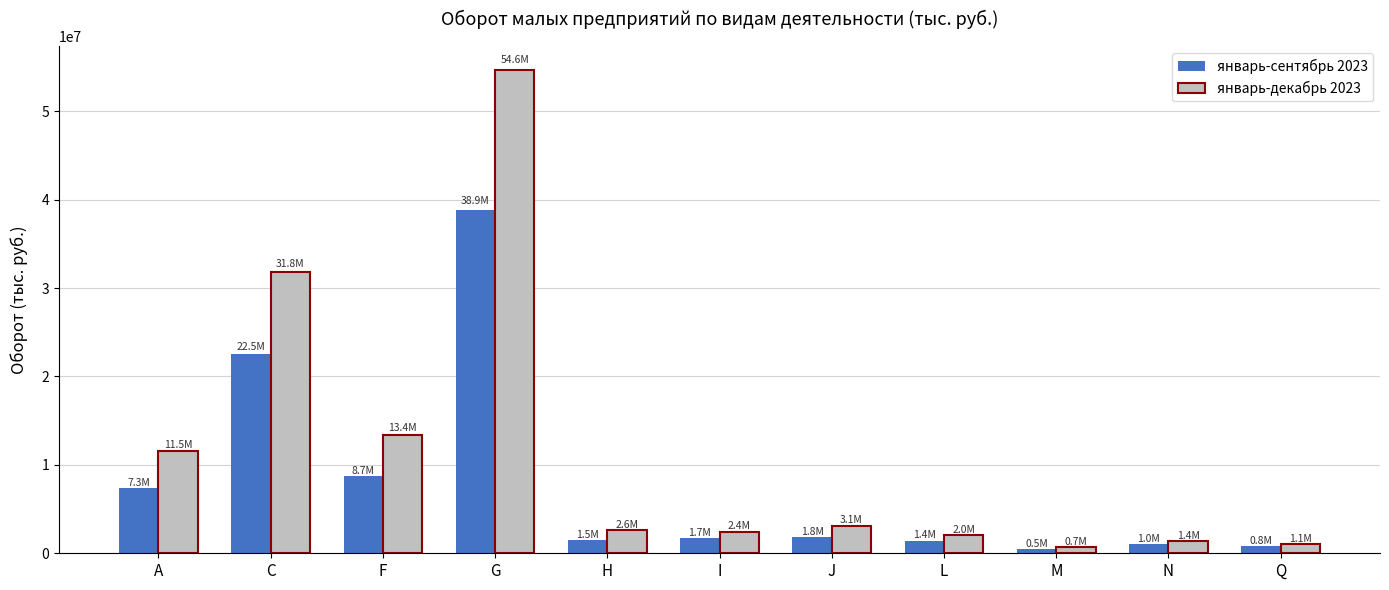

Which category has the highest value in the январь-сентябрь 2023 series?

G